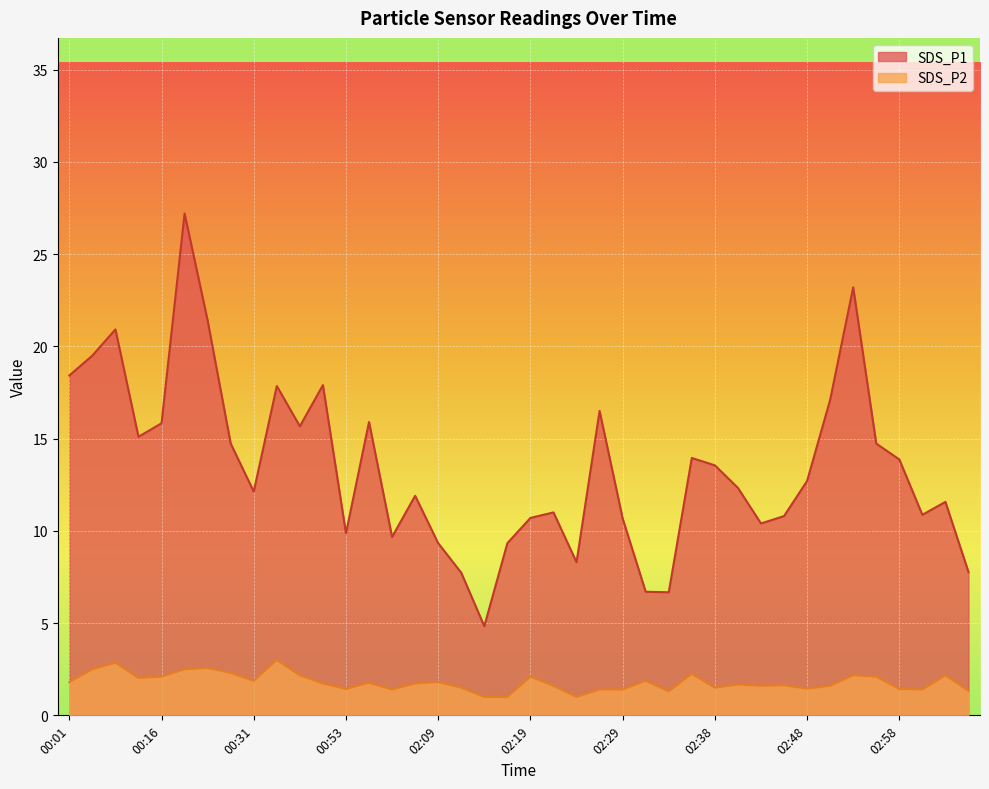

The SDS_P2 series shows 2.2 at 00:45. True or false?

True